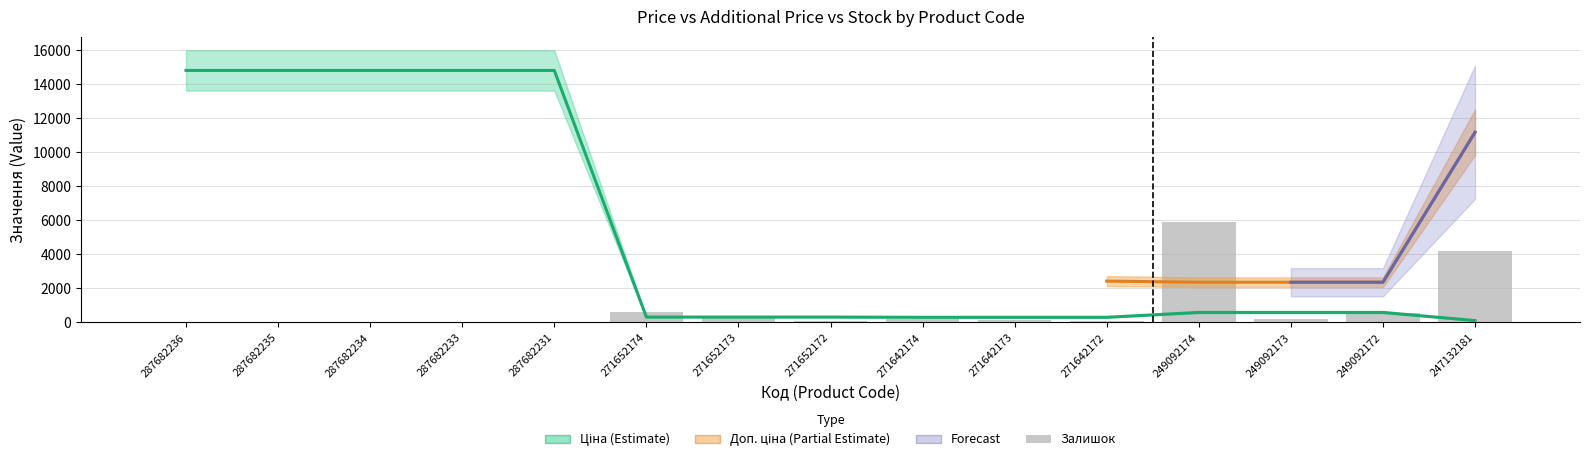

Which series changed the most between 287682234 and 271642174?

Ціна